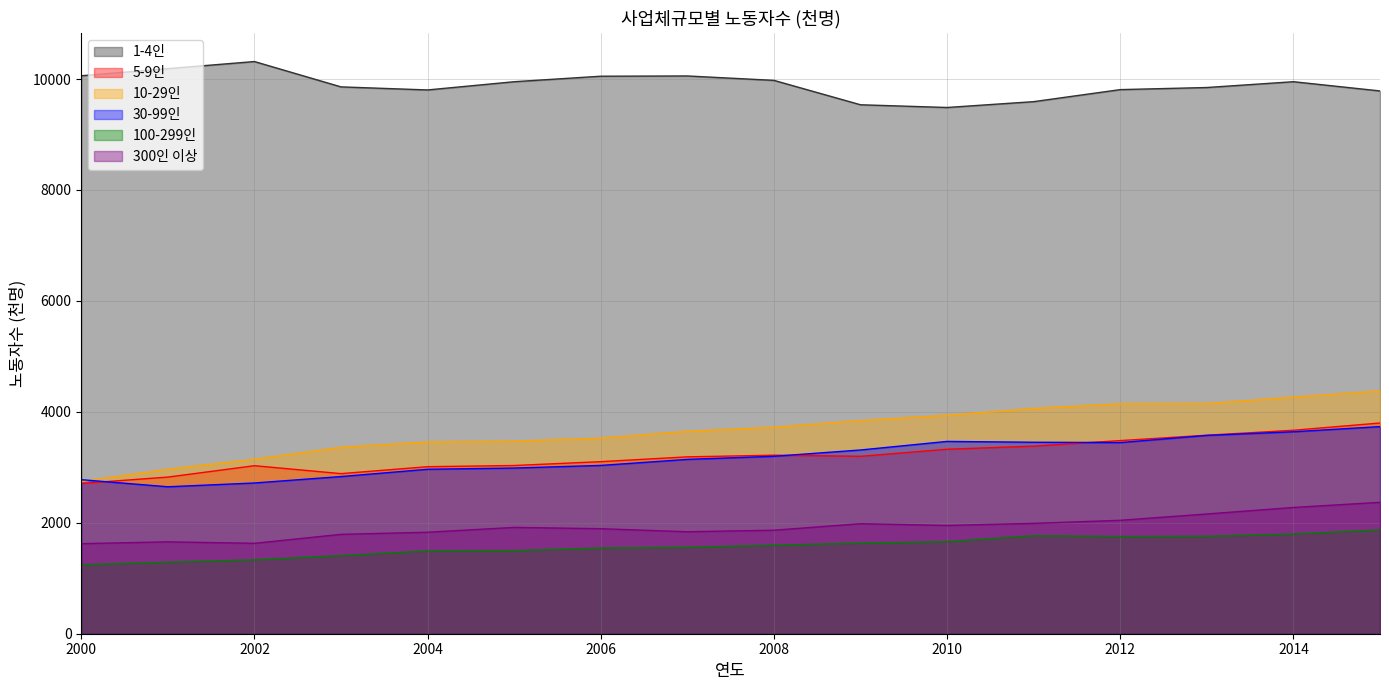

Which series has the widest spread of values?

10-29인